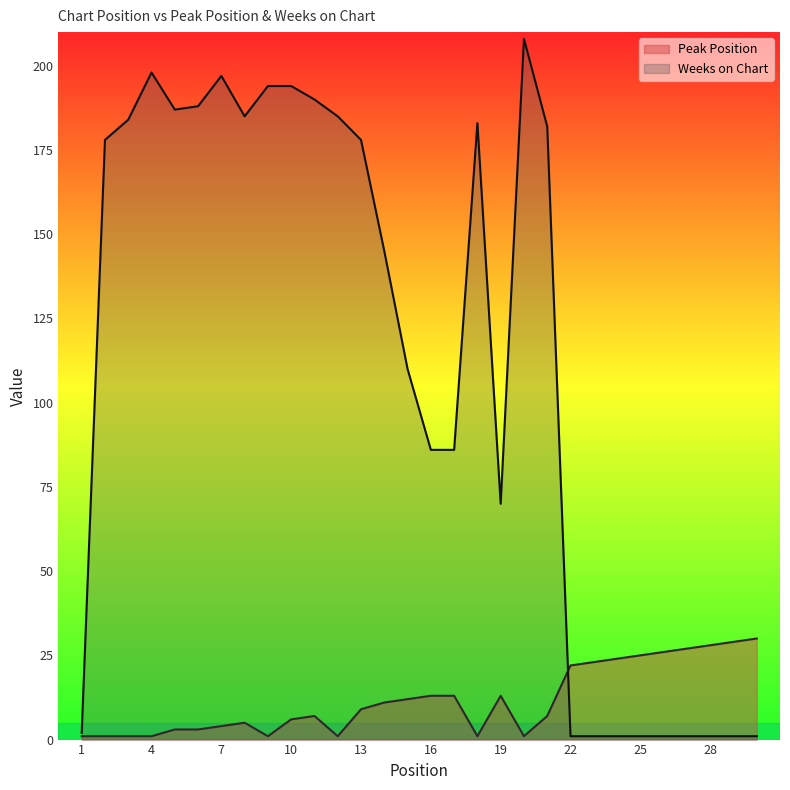

What is the sum of the Weeks on Chart values at 20 and 8?

393